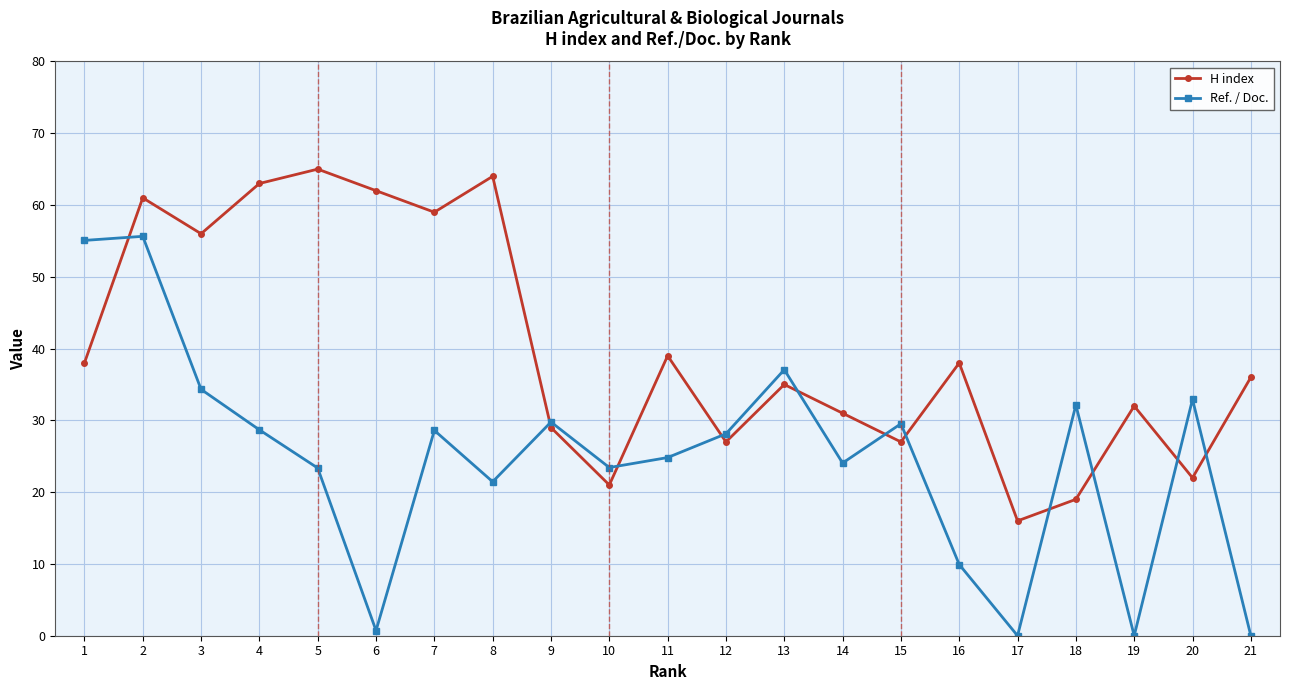

True or false: H index has more than 1 interior local peaks.

True